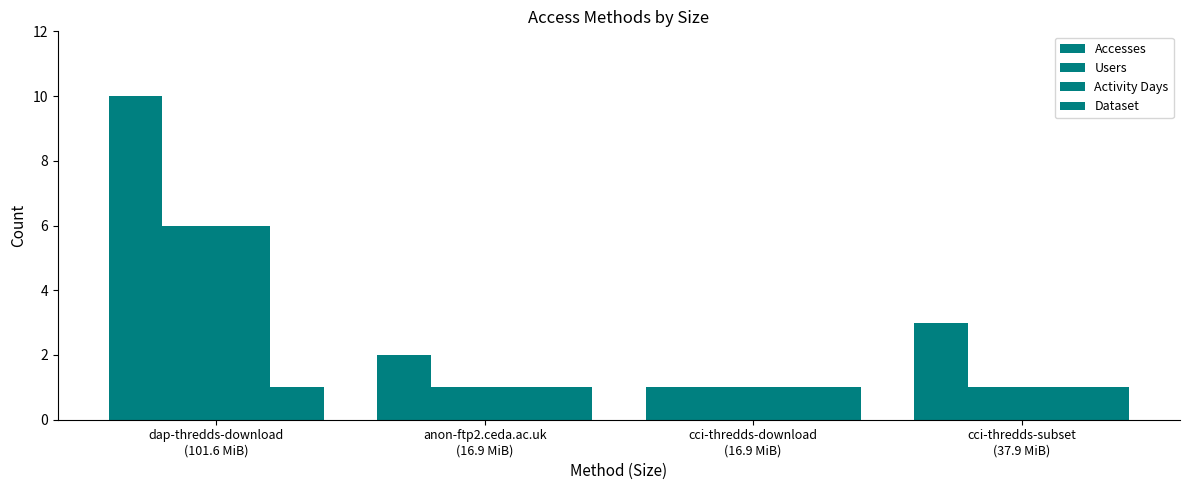

True or false: Accesses has a value of 2 at anon-ftp2.ceda.ac.uk
(16.9 MiB).

True